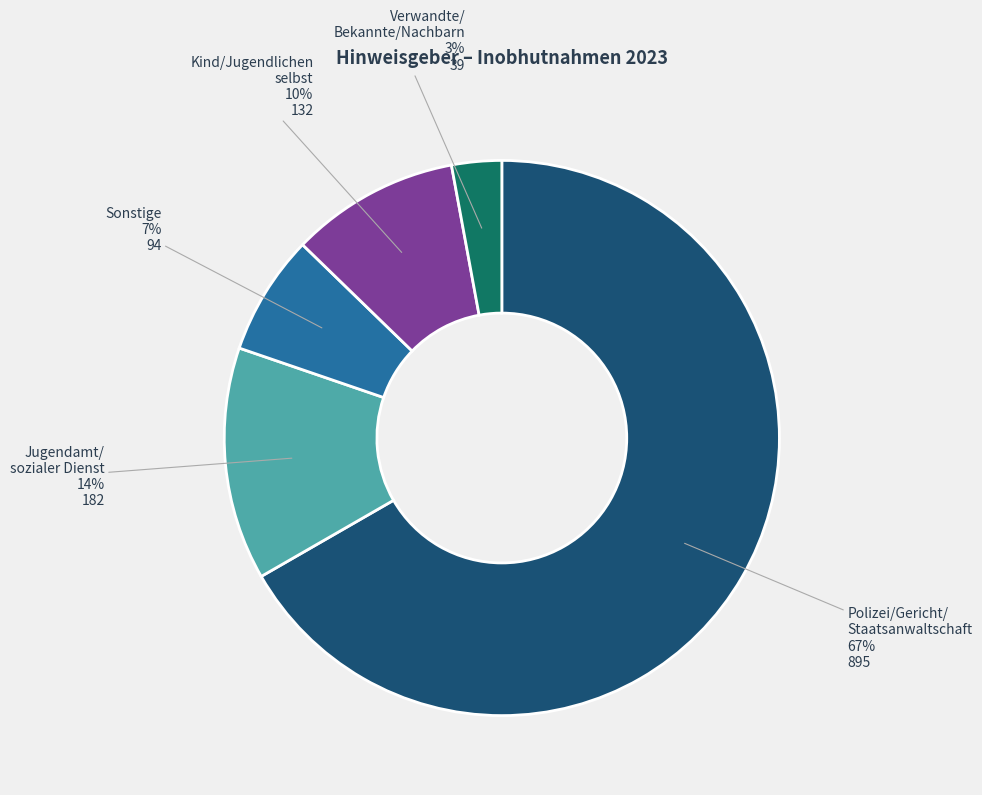

Is there any slice that represents more than half of the pie?

Yes